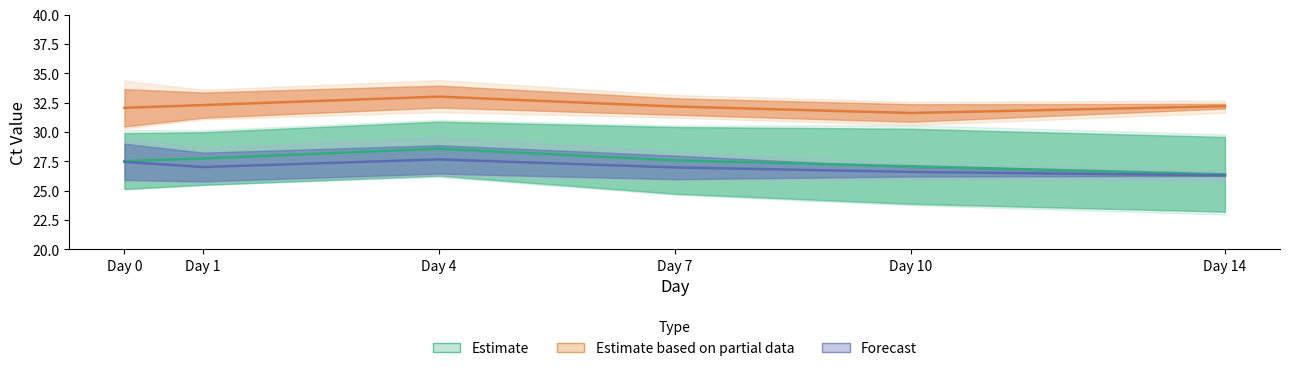

At which category does the chart reach its minimum across all series?

Day 14